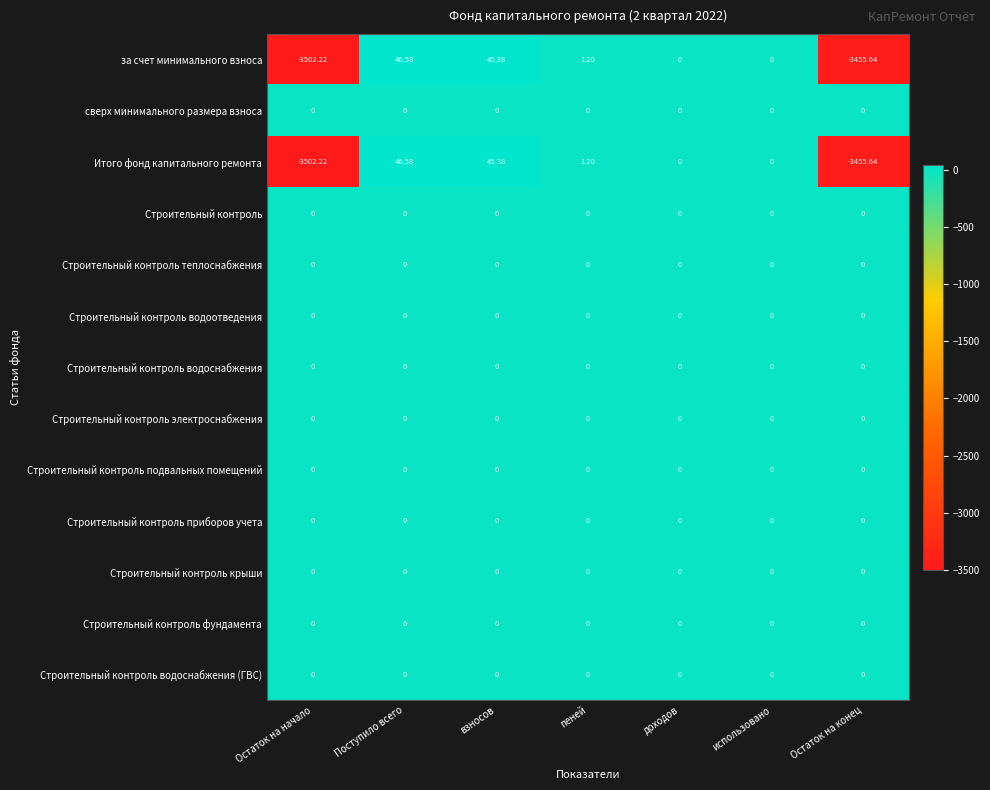

How many series are shown in this chart?

13